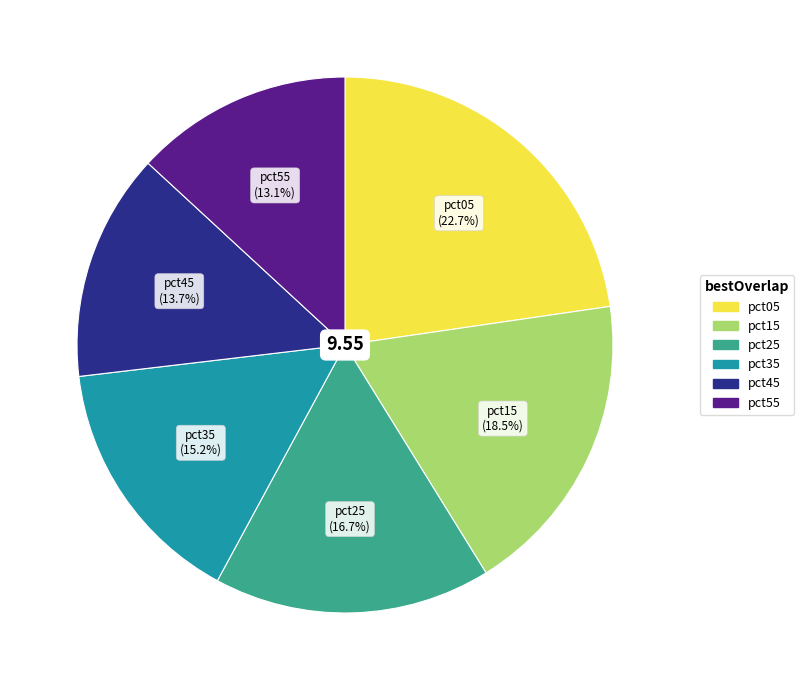

Is there a majority slice in this chart?

No